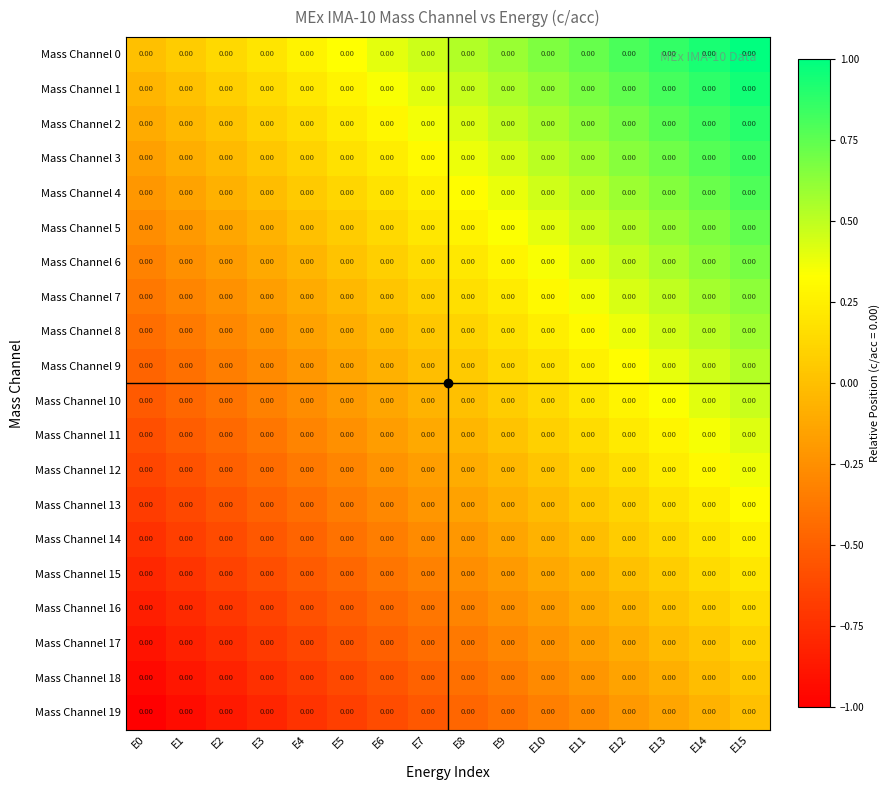

What is the sum of all Mass Channel 15 values?

-4.6